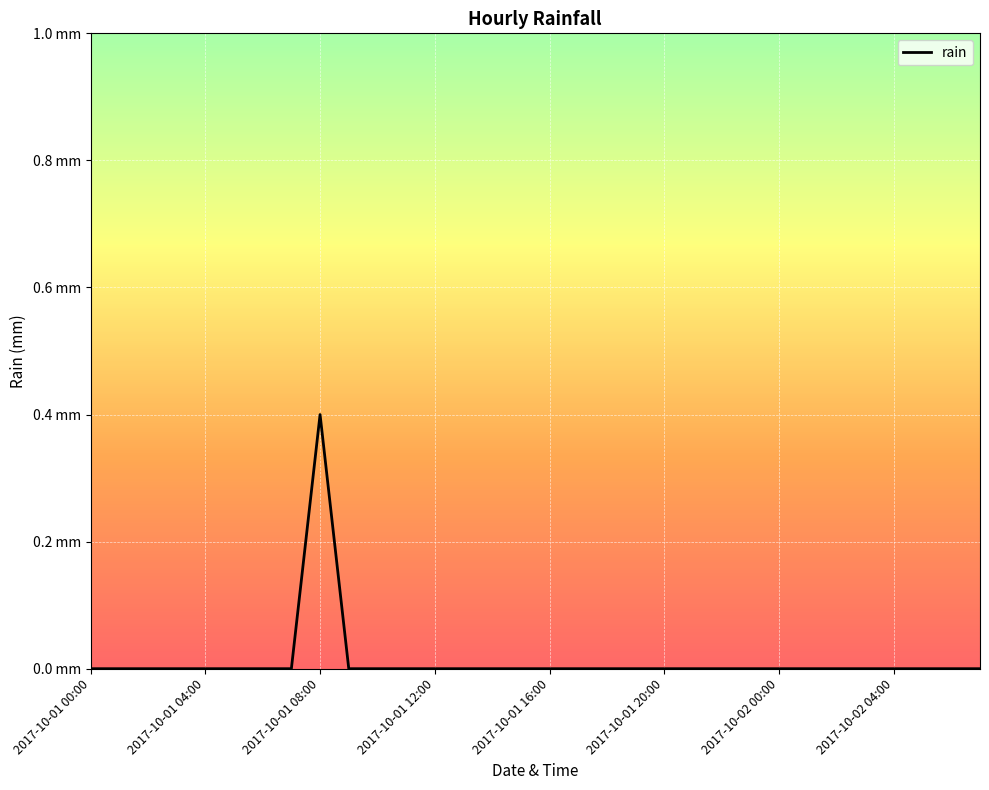

What is the maximum value shown in the chart?

0.4